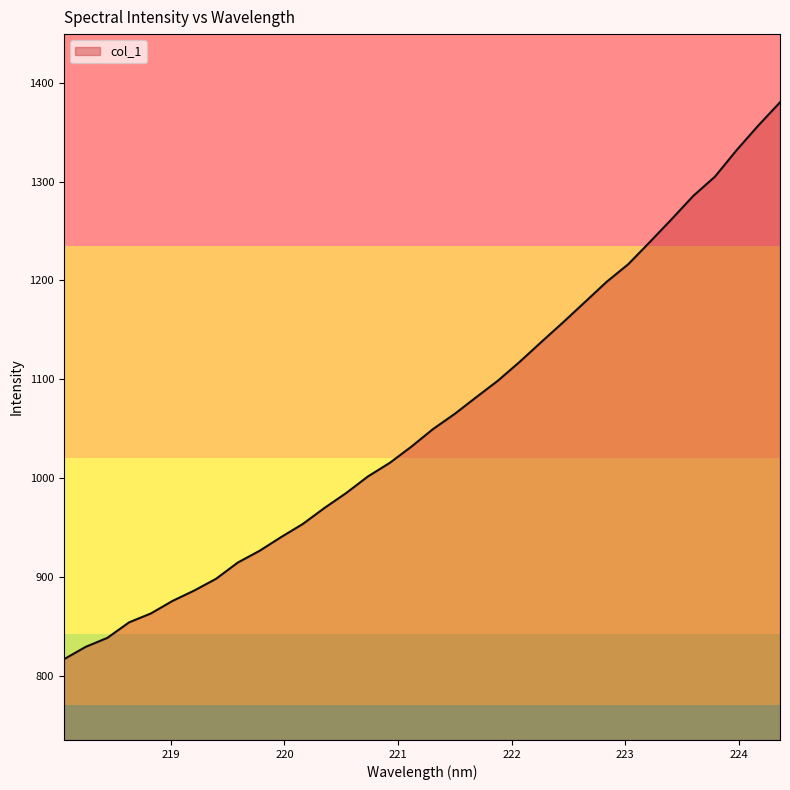

What is the smallest value displayed?

816.7